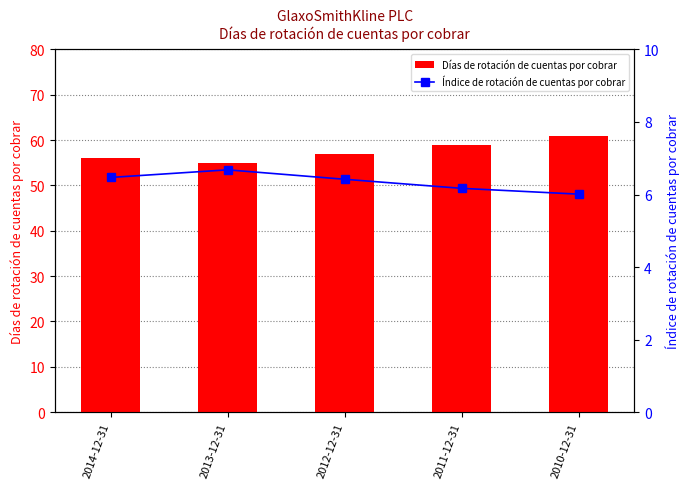

What is the lowest value of the Días de rotación de cuentas por cobrar series?

55